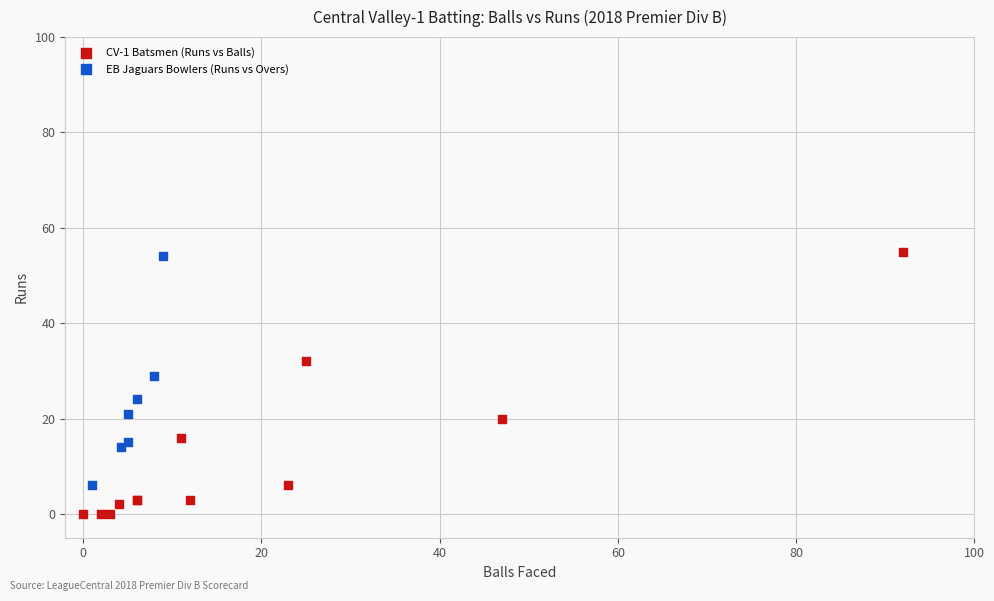

Which series reaches the minimum Y coordinate?

CV-1 Batsmen (Runs vs Balls)